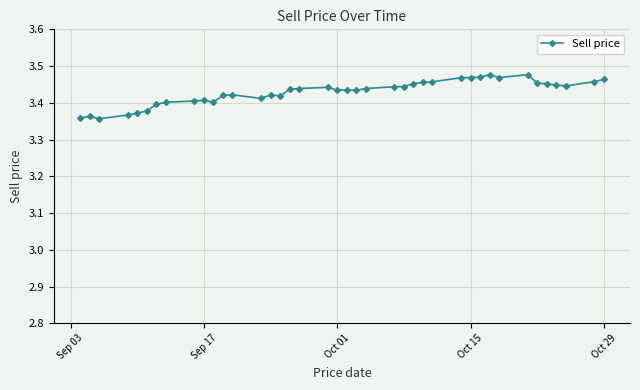

How many values are between 3 and 4?

40